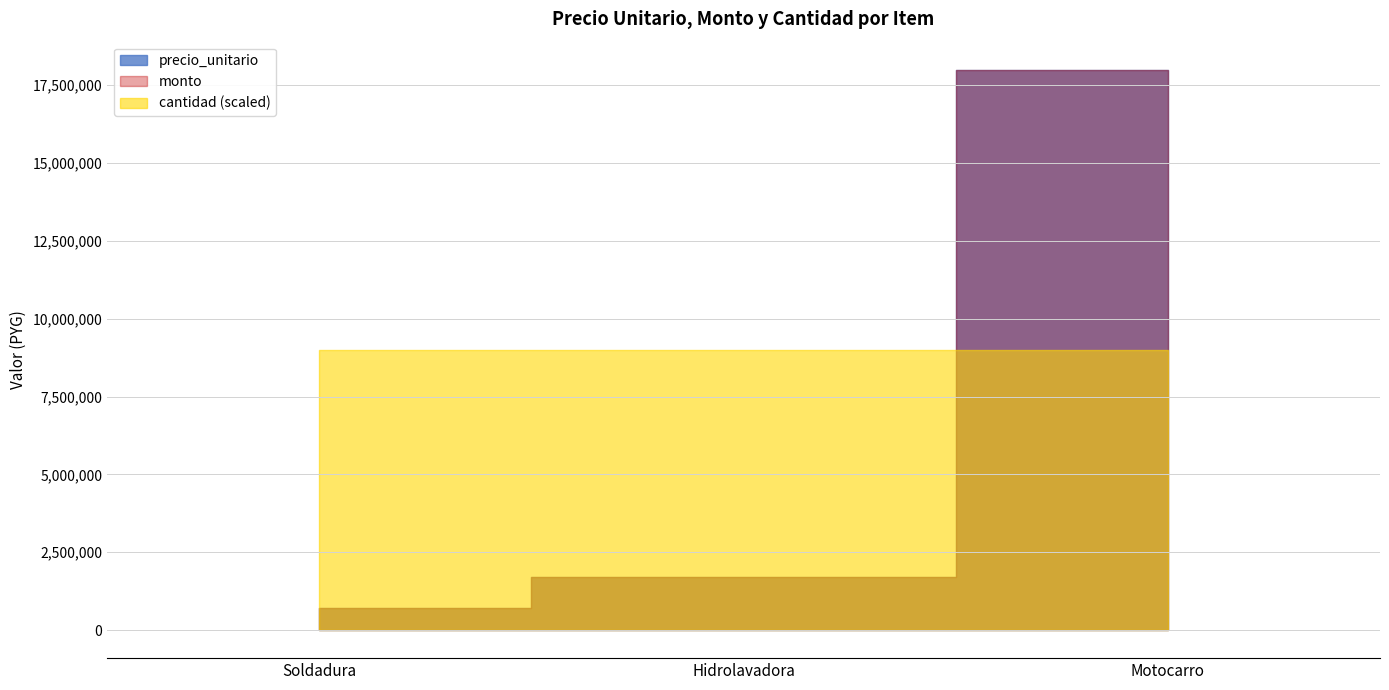

What is the minimum value shown in the chart?

1